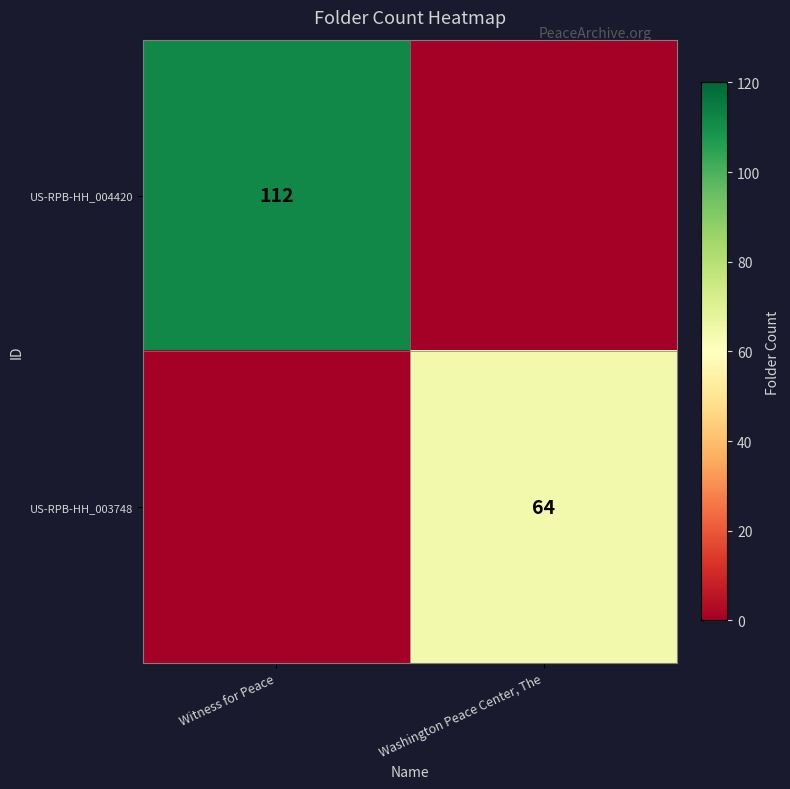

At how many categories does at least one series exceed 60?

2